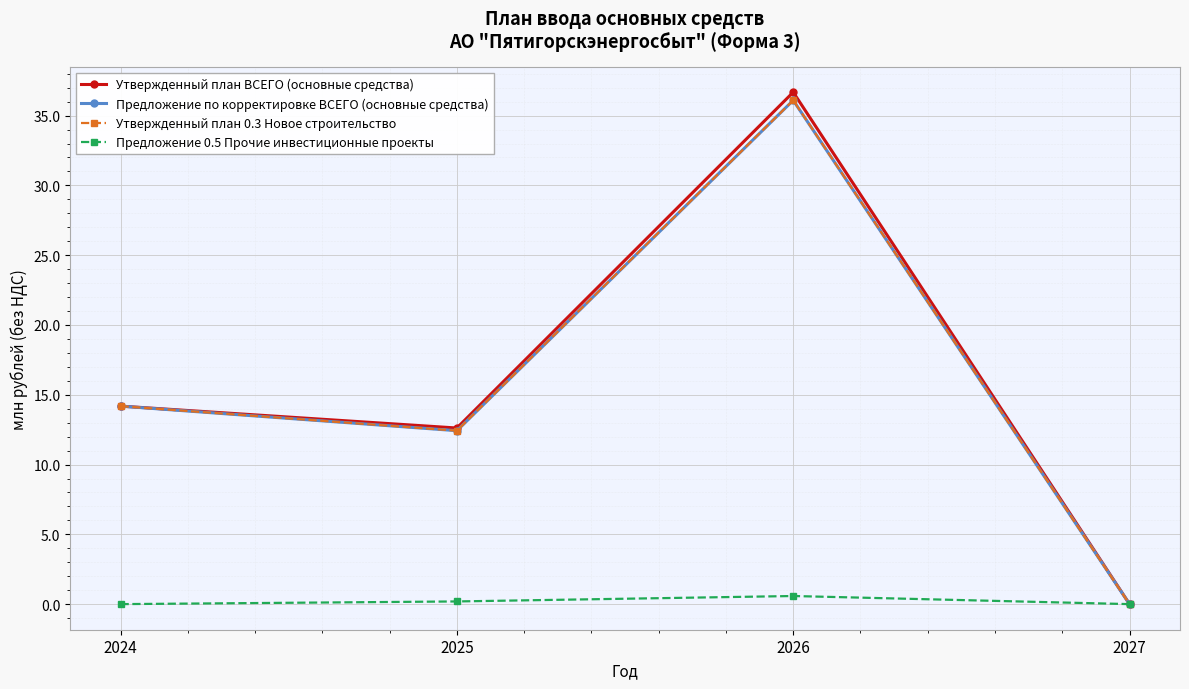

Does the chart have visible grid lines?

Yes